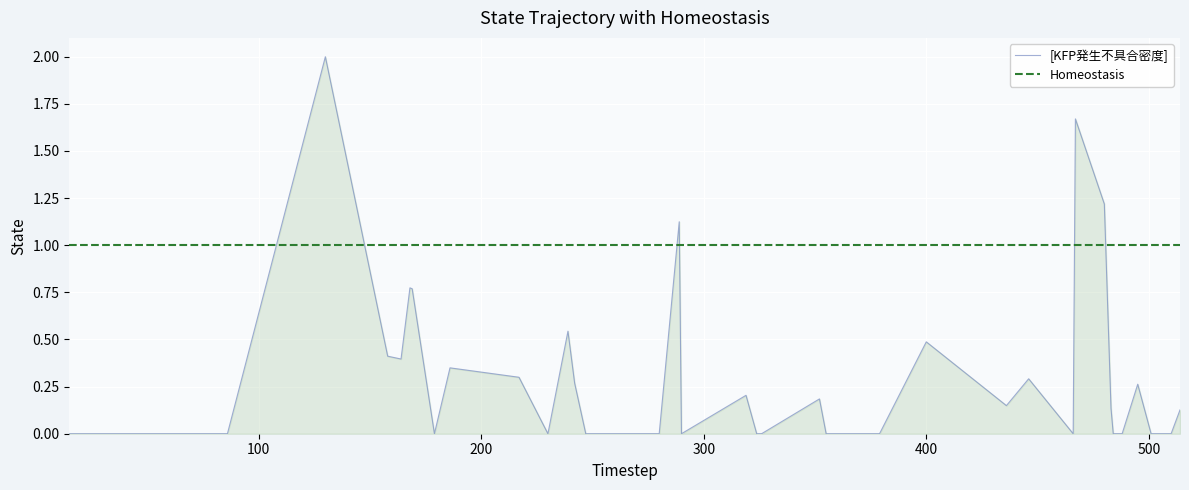

What is the ratio of the value at 436 to the value at 480?

0.1